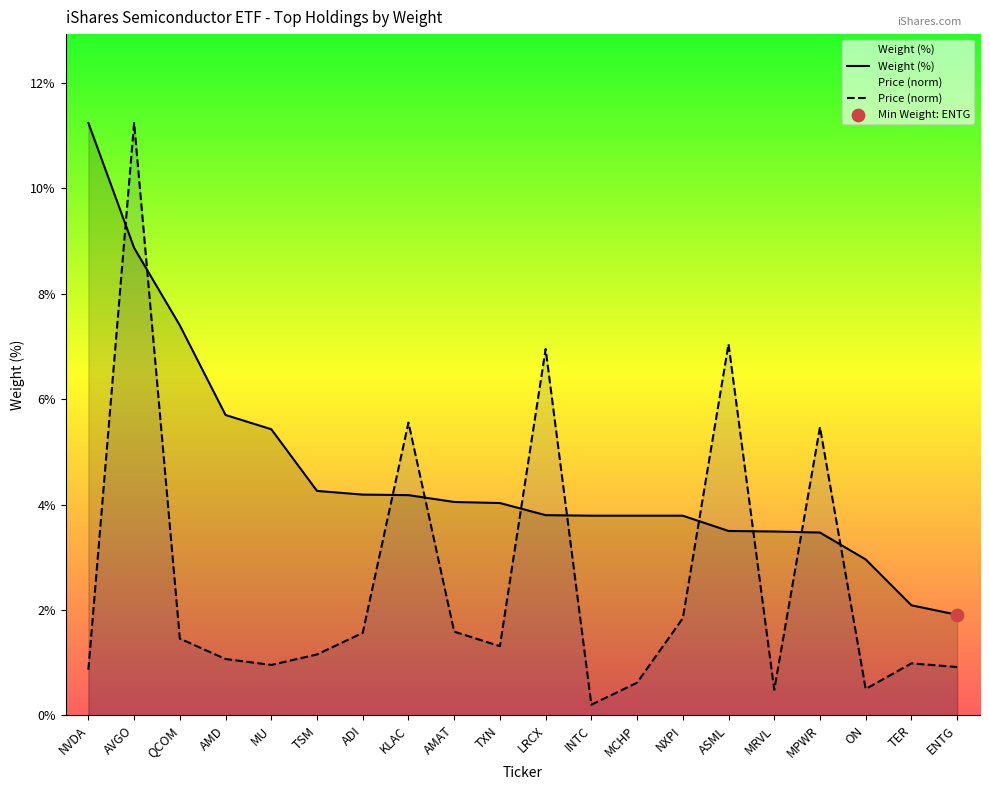

Which series contains the highest Y value?

Weight (%)